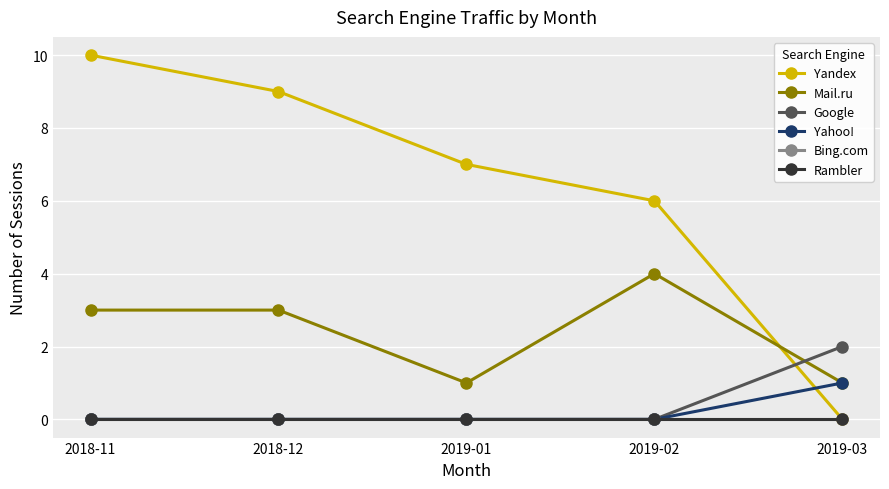

How many times do Google and Mail.ru cross each other?

1